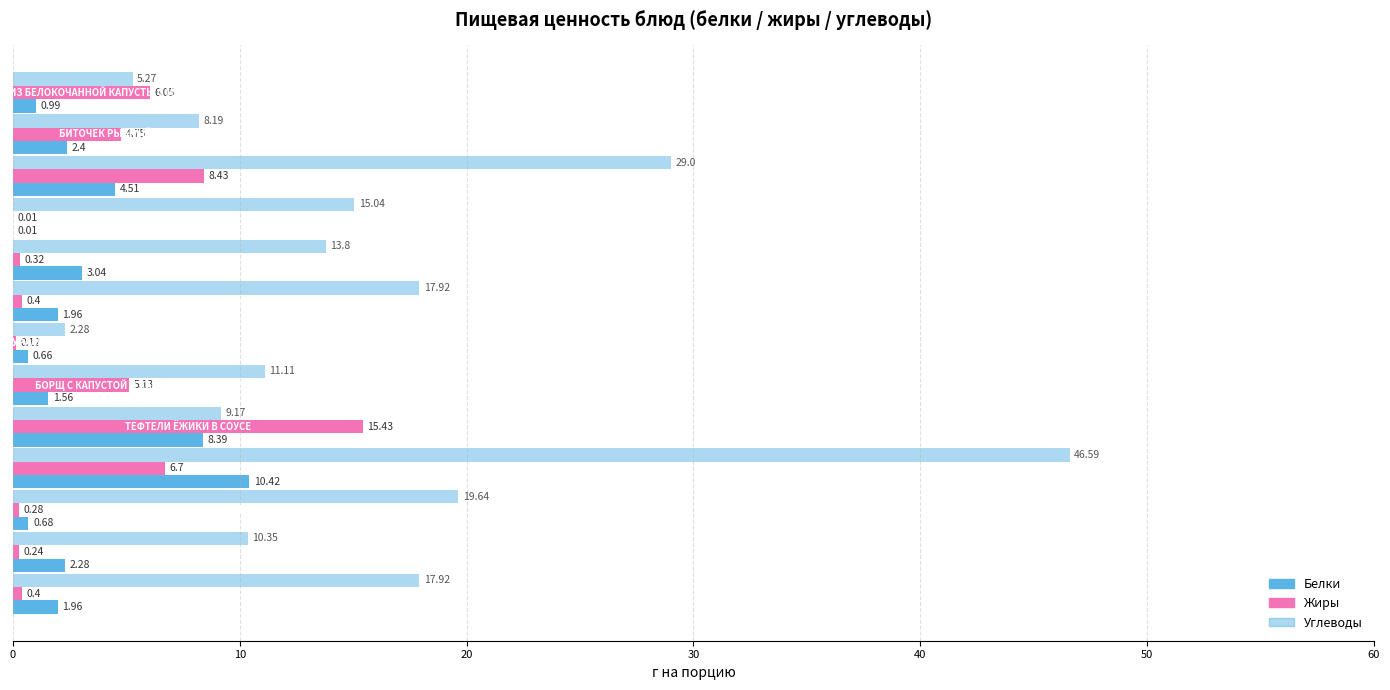

What is the maximum value shown in the chart?

46.6